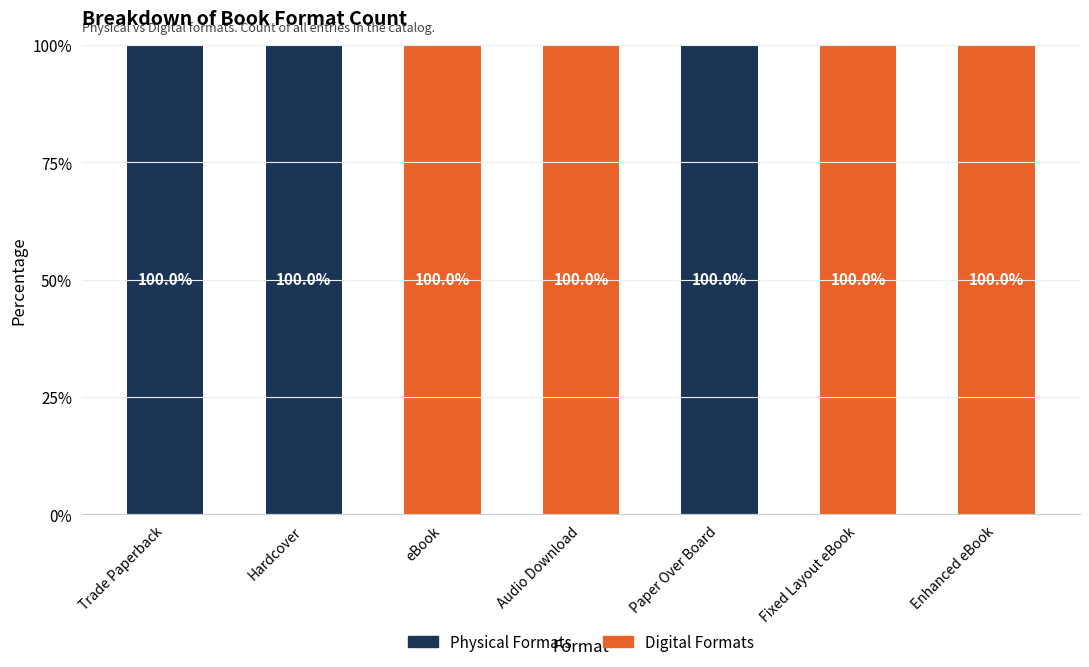

What is the total value across all series at Trade Paperback?

100